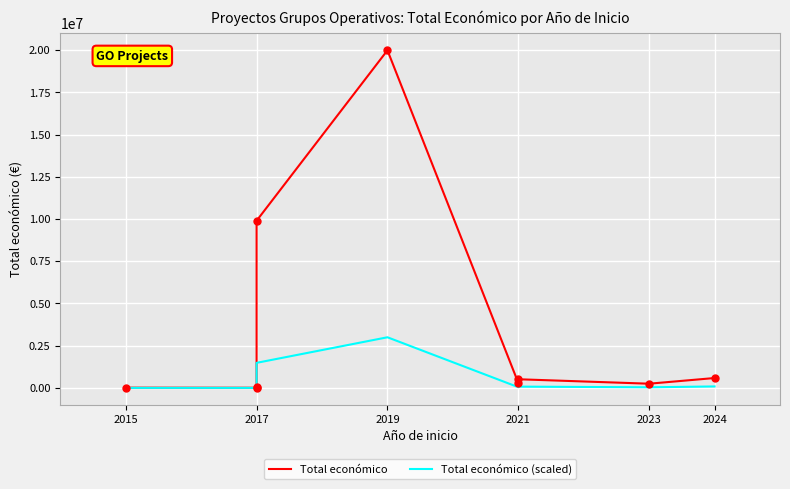

Which series has the widest spread of Y values?

Total económico